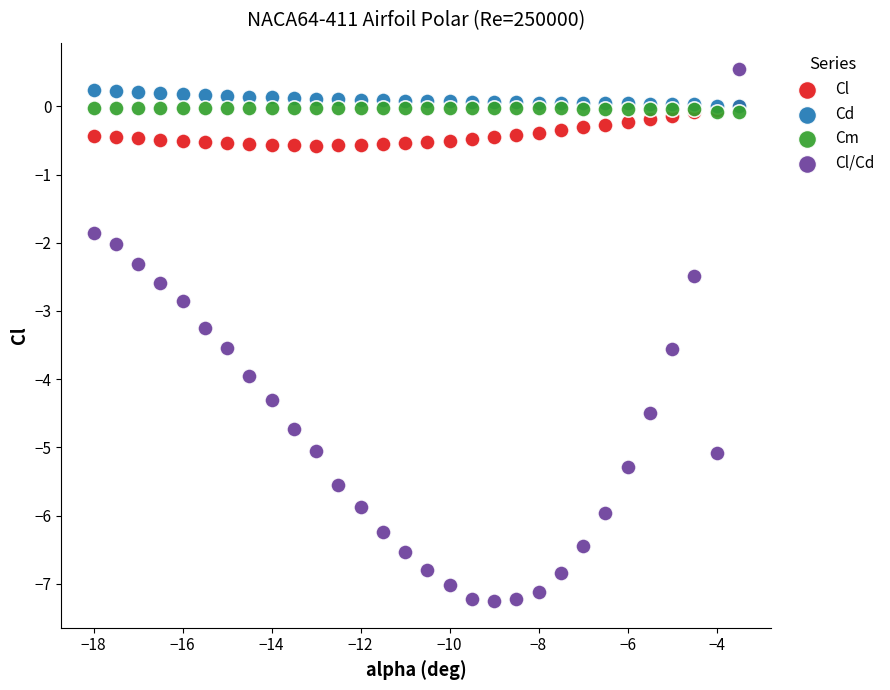

In the Cl/Cd series, what Y value is closest to -3?

-2.9